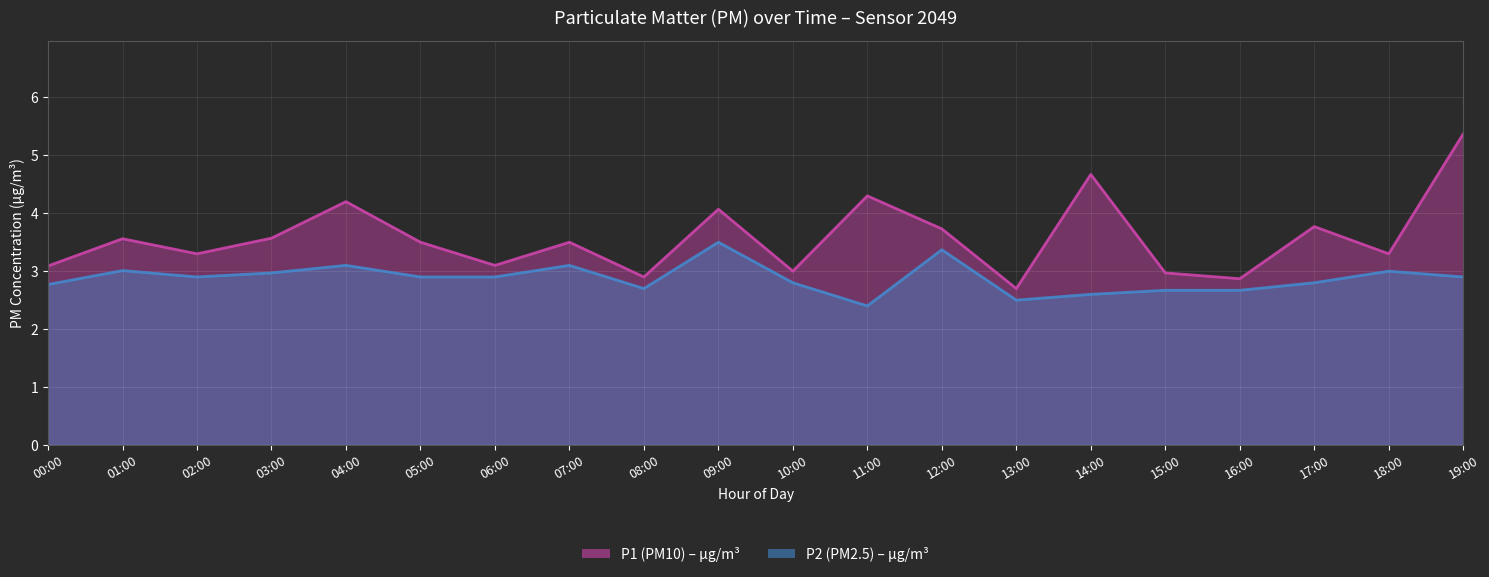

The value of P2 at 06:00 is 2.9. True or false?

True